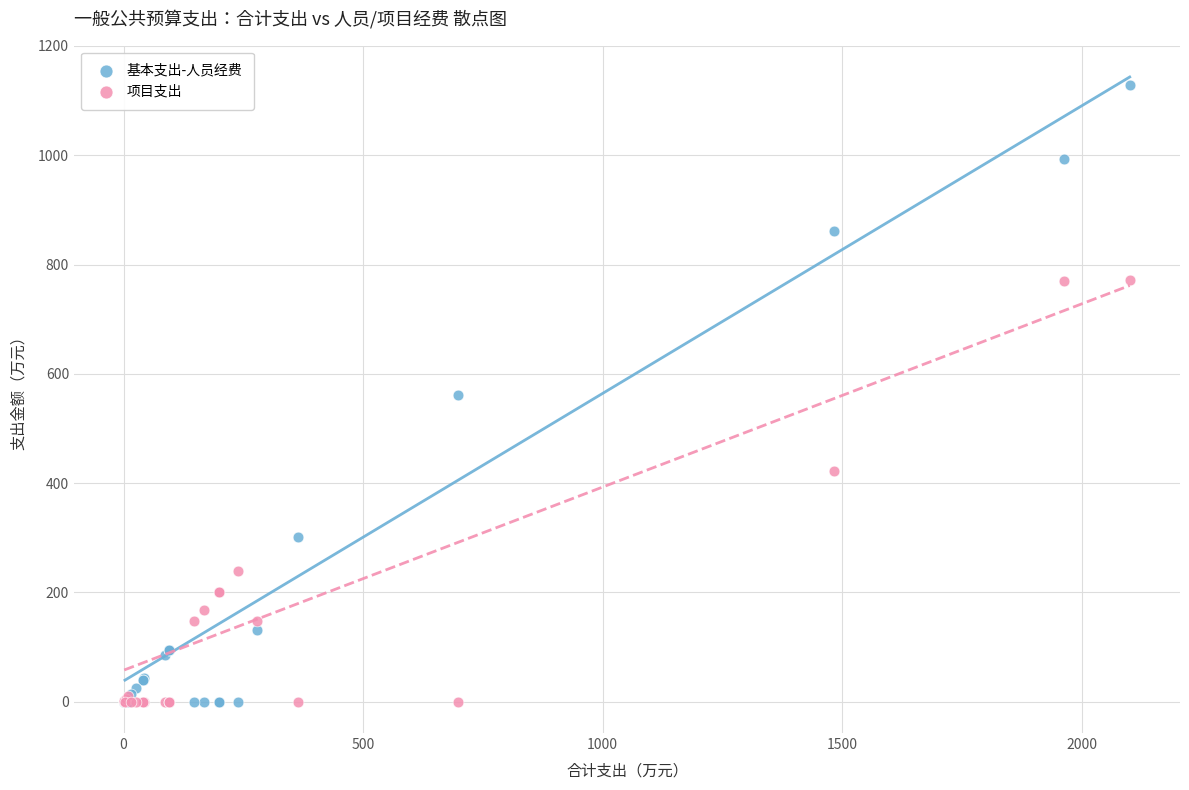

What are all the series names shown in the legend?

基本支出-人员经费, 项目支出